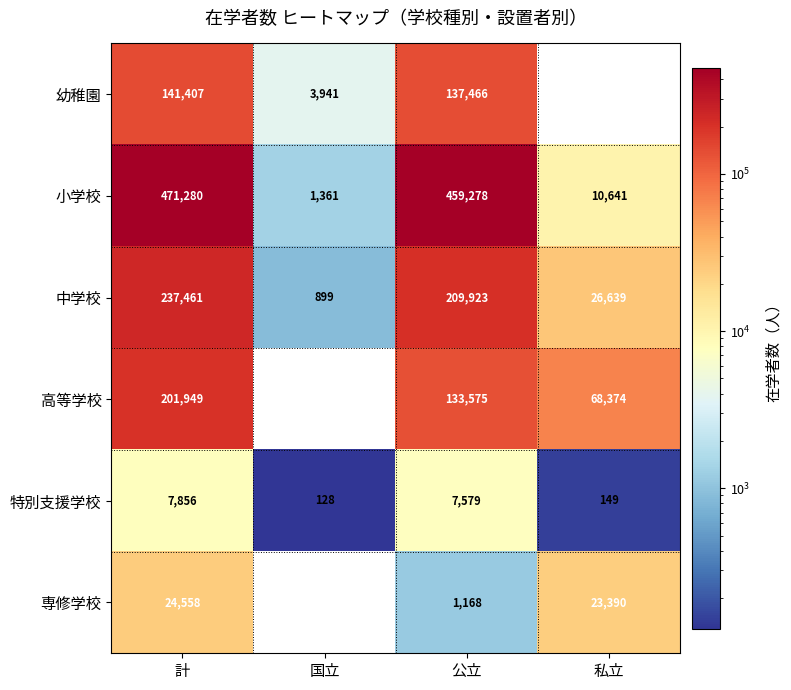

What is the average value of the 小学校 series?

235640